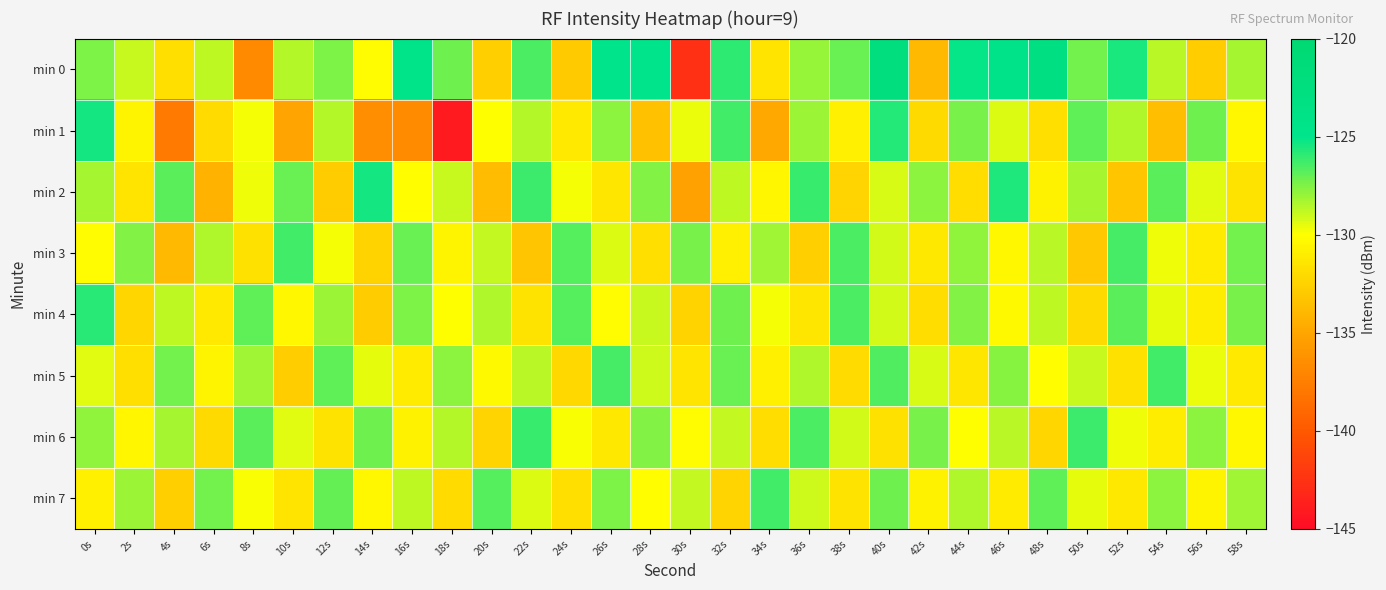

Reading left to right, what are all the values shown in this chart?

min 0: 0s=-127.4	2s=-129.0	4s=-131.8	6s=-128.7	8s=-136.7	10s=-128.6	12s=-127.4	14s=-130.2	16s=-124.5	18s=-127.1	20s=-132.6	22s=-126.5	24s=-132.9	26s=-124.8	28s=-124.9	30s=-142.6	32s=-125.9	34s=-131.4	36s=-128.0	38s=-127.1	40s=-122.2	42s=-133.9	44s=-125.1	46s=-124.2	48s=-123.2	50s=-127.2	52s=-125.5	54s=-128.7	56s=-132.7	58s=-128.3
min 1: 0s=-125.4	2s=-130.6	4s=-137.8	6s=-132.0	8s=-129.8	10s=-135.1	12s=-128.6	14s=-136.5	16s=-136.6	18s=-144.1	20s=-130.0	22s=-128.5	24s=-131.2	26s=-127.8	28s=-133.4	30s=-129.6	32s=-126.3	34s=-134.8	36s=-128.1	38s=-130.9	40s=-125.7	42s=-132.1	44s=-127.4	46s=-129.3	48s=-131.8	50s=-126.9	52s=-128.4	54s=-133.6	56s=-127.2	58s=-130.4
min 2: 0s=-128.3	2s=-131.5	4s=-126.8	6s=-134.2	8s=-129.7	10s=-127.1	12s=-132.8	14s=-125.4	16s=-130.1	18s=-128.9	20s=-133.7	22s=-126.2	24s=-129.8	26s=-131.4	28s=-127.6	30s=-135.3	32s=-128.7	34s=-130.5	36s=-126.1	38s=-132.4	40s=-129.2	42s=-127.8	44s=-131.9	46s=-125.6	48s=-130.7	50s=-128.3	52s=-133.1	54s=-126.8	56s=-129.4	58s=-131.6
min 3: 0s=-130.2	2s=-127.6	4s=-133.9	6s=-128.4	8s=-131.7	10s=-126.3	12s=-129.8	14s=-132.5	16s=-127.1	18s=-130.6	20s=-128.8	22s=-133.2	24s=-126.7	26s=-129.3	28s=-131.8	30s=-127.4	32s=-130.9	34s=-128.2	36s=-132.6	38s=-126.5	40s=-129.1	42s=-131.3	44s=-127.9	46s=-130.4	48s=-128.6	50s=-133.0	52s=-126.4	54s=-129.7	56s=-131.1	58s=-127.3
min 4: 0s=-125.8	2s=-132.3	4s=-128.7	6s=-131.2	8s=-126.9	10s=-130.4	12s=-128.1	14s=-132.8	16s=-127.5	18s=-130.0	20s=-128.4	22s=-131.6	24s=-126.7	26s=-130.2	28s=-128.9	30s=-132.5	32s=-127.2	34s=-129.8	36s=-131.4	38s=-126.5	40s=-129.1	42s=-131.9	44s=-127.6	46s=-130.3	48s=-128.7	50s=-132.1	52s=-126.8	54s=-129.5	56s=-131.0	58s=-127.4
min 5: 0s=-129.4	2s=-131.8	4s=-127.3	6s=-130.6	8s=-128.2	10s=-132.7	12s=-126.9	14s=-129.5	16s=-131.1	18s=-127.8	20s=-130.3	22s=-128.6	24s=-132.2	26s=-126.4	28s=-129.0	30s=-131.5	32s=-127.1	34s=-130.8	36s=-128.4	38s=-132.0	40s=-126.6	42s=-129.2	44s=-131.4	46s=-127.7	48s=-130.1	50s=-128.9	52s=-131.7	54s=-126.3	56s=-129.6	58s=-131.2
min 6: 0s=-127.9	2s=-130.5	4s=-128.3	6s=-132.1	8s=-126.8	10s=-129.4	12s=-131.6	14s=-127.2	16s=-130.7	18s=-128.5	20s=-132.4	22s=-126.1	24s=-129.9	26s=-131.3	28s=-127.6	30s=-130.2	32s=-128.8	34s=-131.9	36s=-126.5	38s=-129.1	40s=-131.7	42s=-127.4	44s=-130.0	46s=-128.6	48s=-132.3	50s=-126.2	52s=-129.7	54s=-131.0	56s=-127.8	58s=-130.4
min 7: 0s=-130.8	2s=-128.1	4s=-132.6	6s=-127.3	8s=-129.9	10s=-131.5	12s=-127.0	14s=-130.4	16s=-128.7	18s=-132.0	20s=-126.7	22s=-129.3	24s=-131.8	26s=-127.5	28s=-130.1	30s=-128.8	32s=-132.4	34s=-126.3	36s=-129.0	38s=-131.6	40s=-127.2	42s=-130.7	44s=-128.4	46s=-131.1	48s=-126.9	50s=-129.5	52s=-131.3	54s=-127.8	56s=-130.6	58s=-128.2